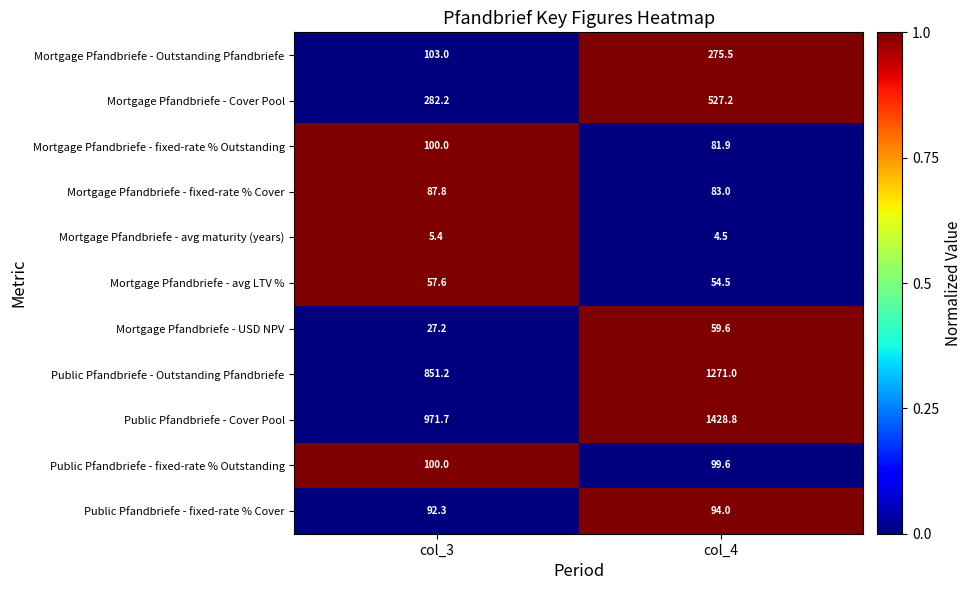

Which category has the highest value across all series?

col_4